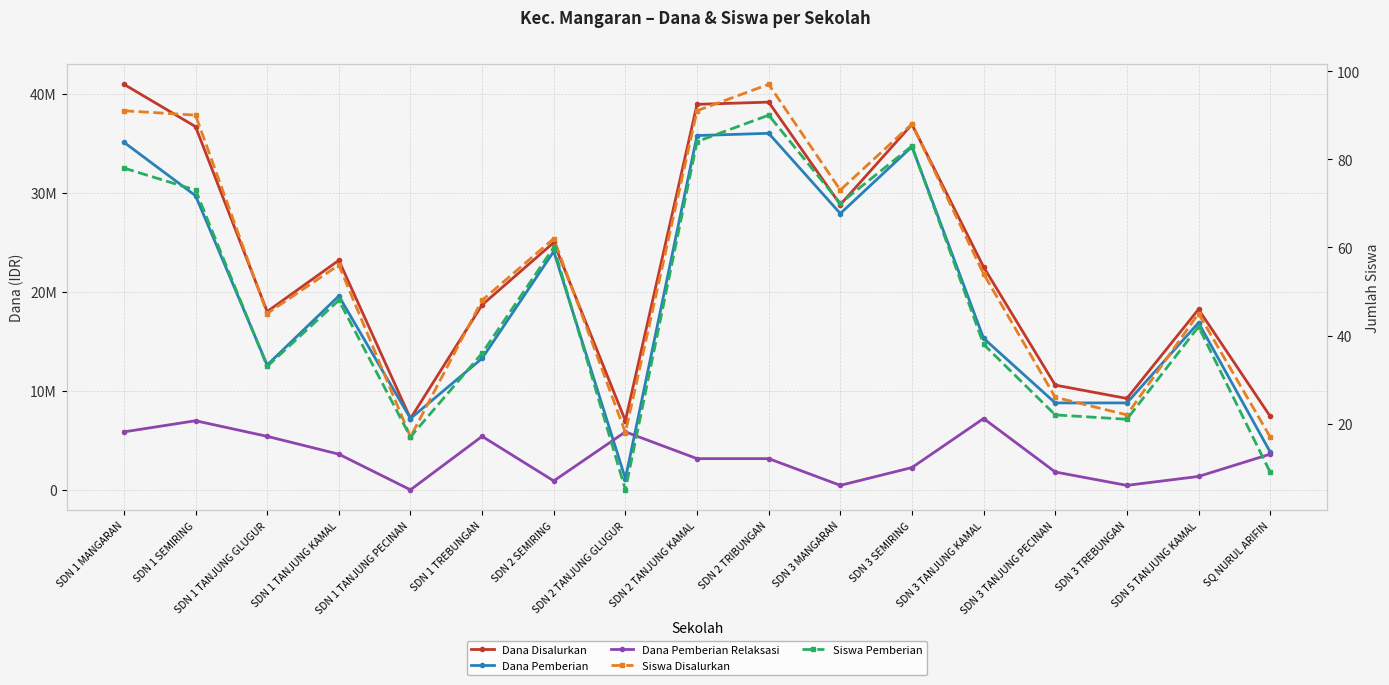

How many interior local peaks does the Siswa Disalurkan series have?

5